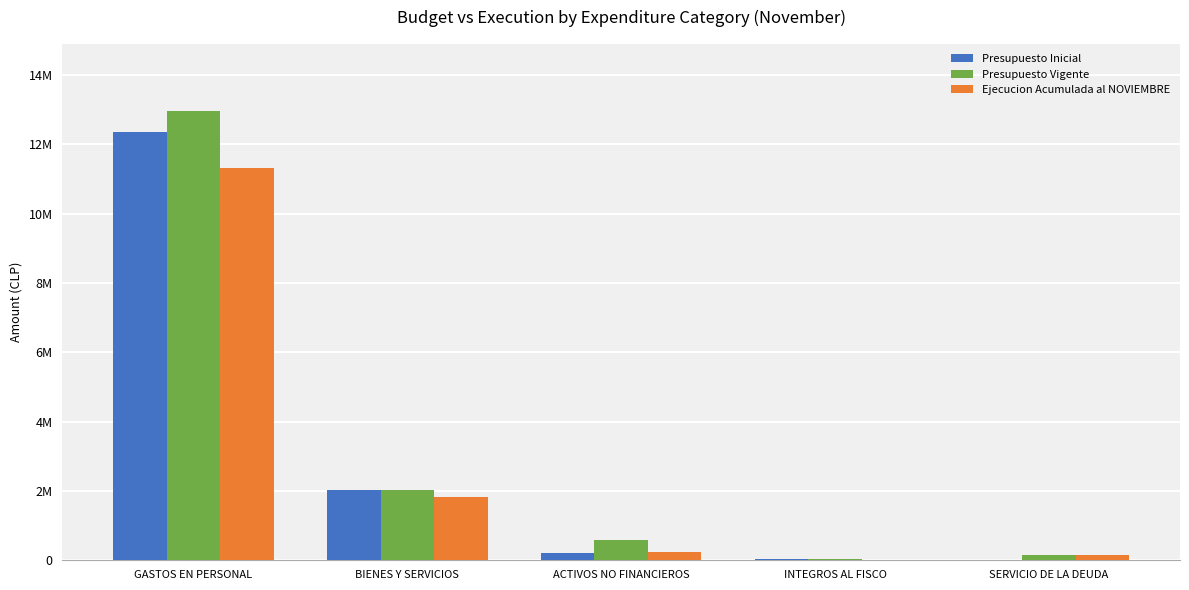

What are all the series names shown in the legend?

Presupuesto Inicial, Presupuesto Vigente, Ejecucion Acumulada al NOVIEMBRE